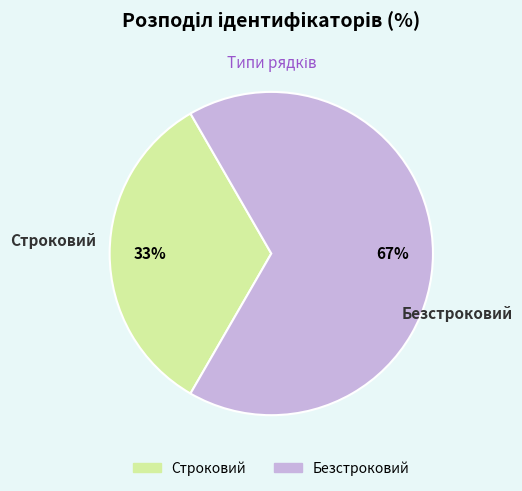

Is the sum of Безстроковий and Строковий greater than half?

Yes